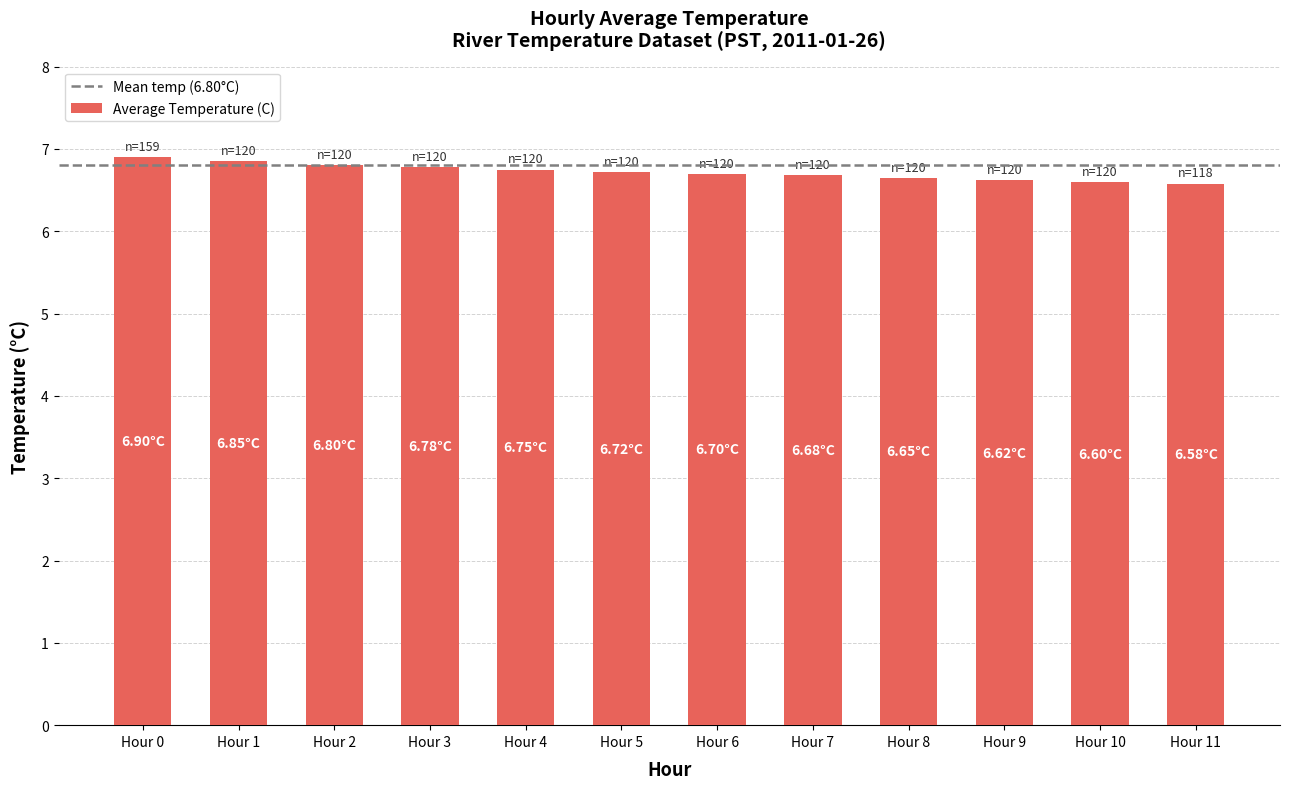

Is it true that the value at Hour 3 is 9.1?

False